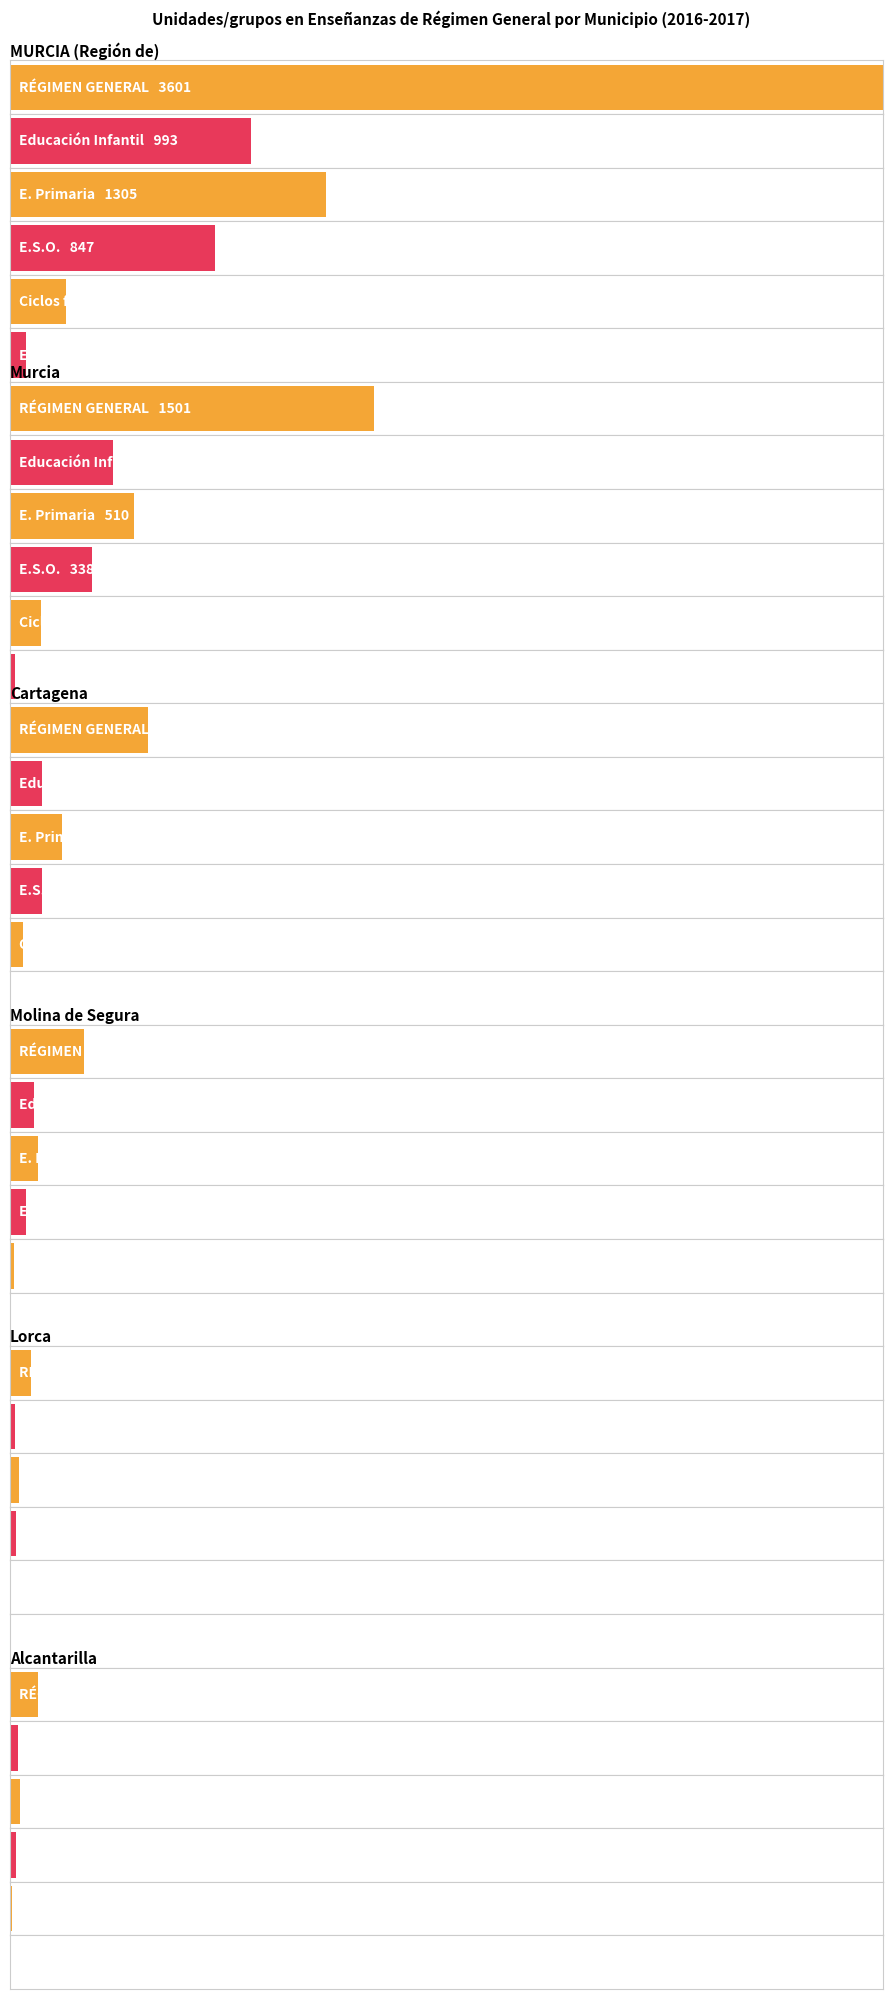

What is the total value across all series at 1?

2417